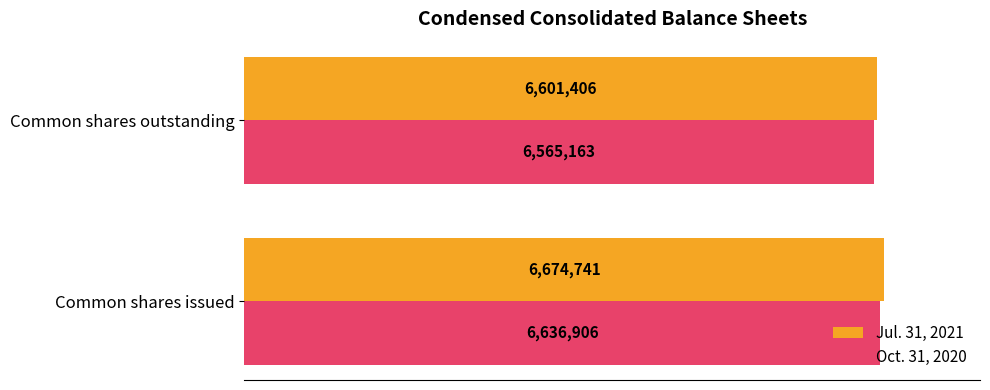

What is the smallest value displayed?

6565163